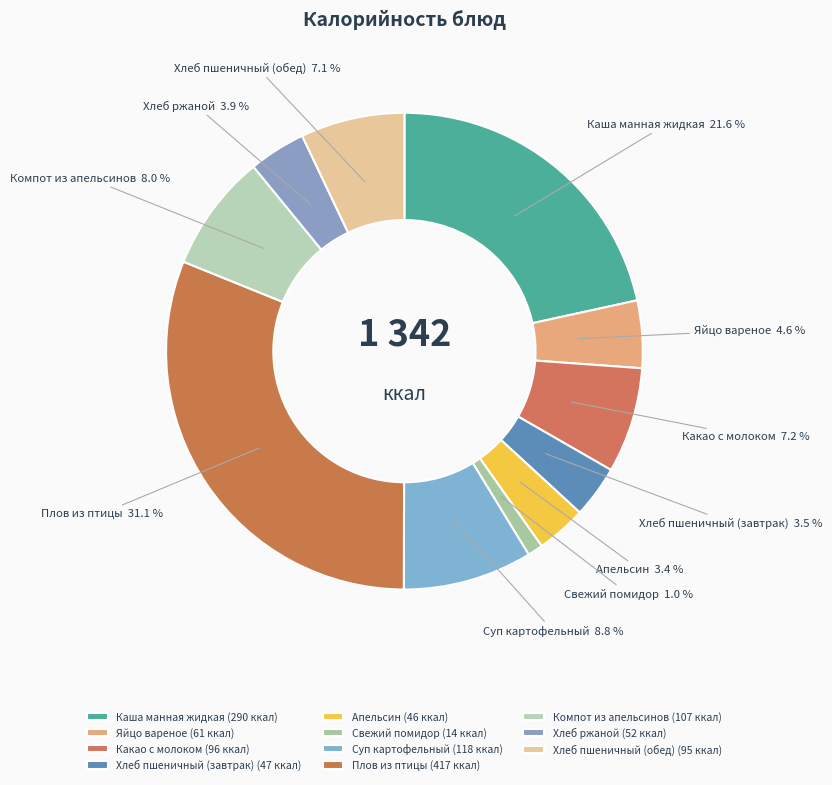

Is the sum of Яйцо вареное and Суп картофельный greater than half?

No